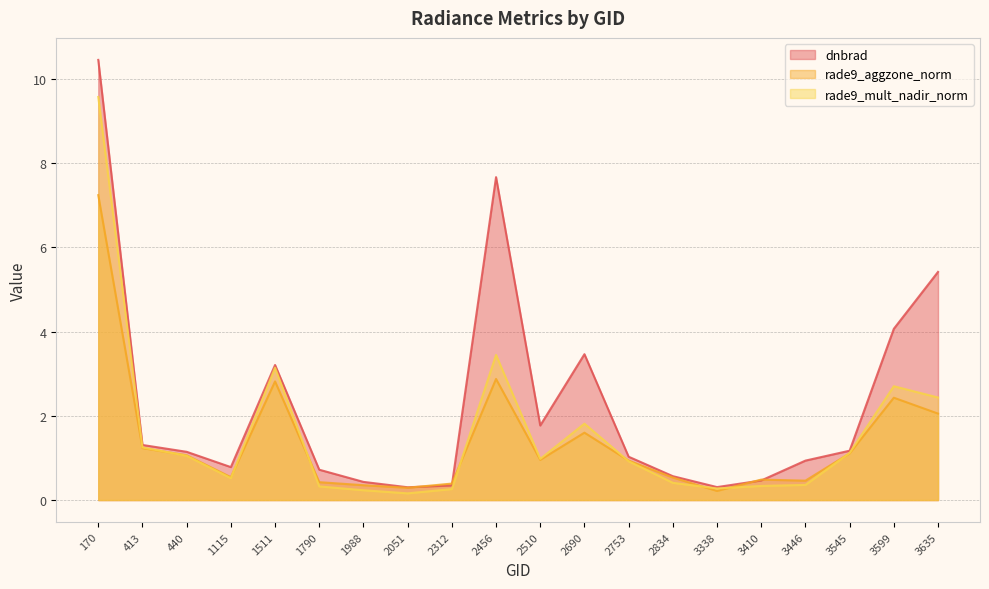

What is the spread (max minus min) of values at 2312?

0.1